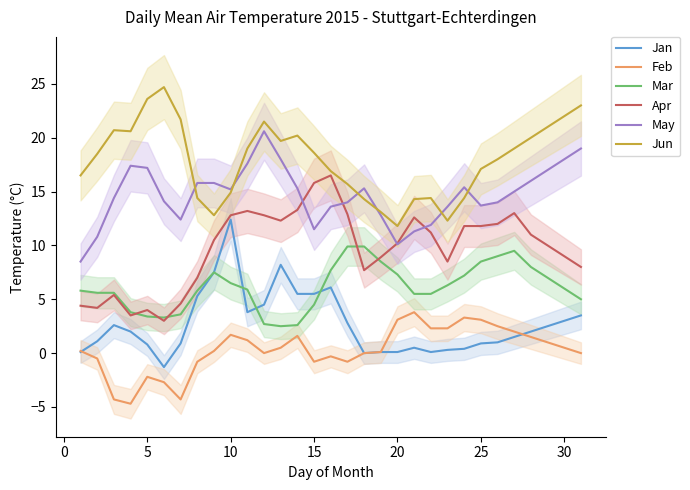

What is the maximum value for Jun?

24.7